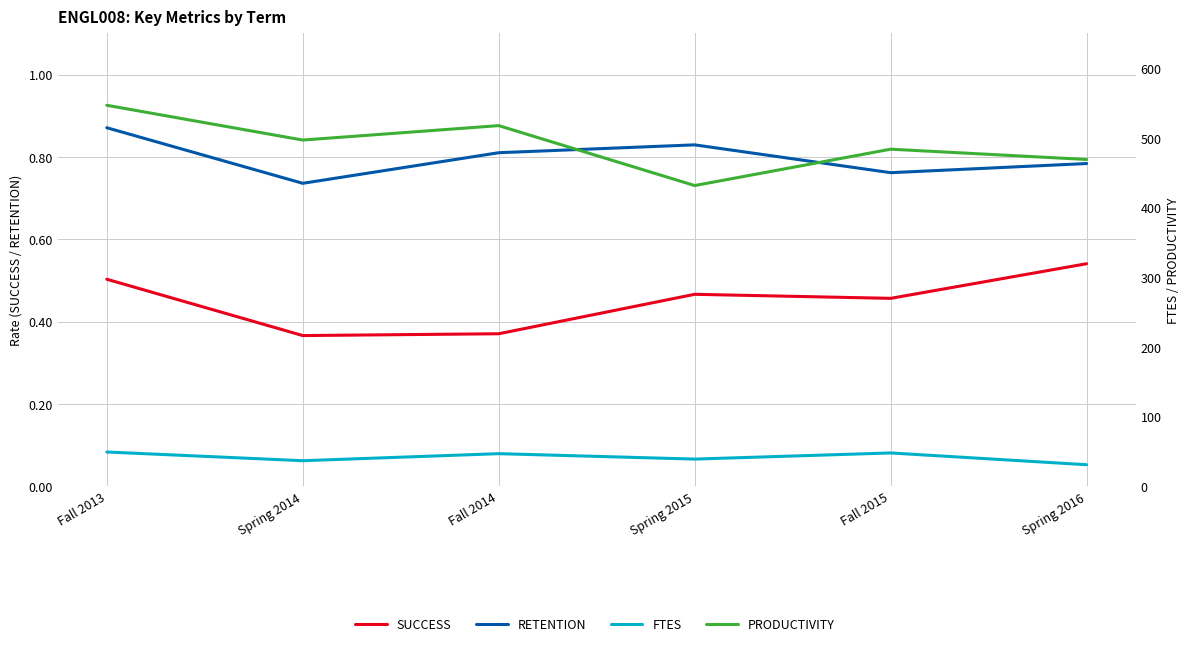

What is the approximate value of RETENTION at Spring 2016?

0.8